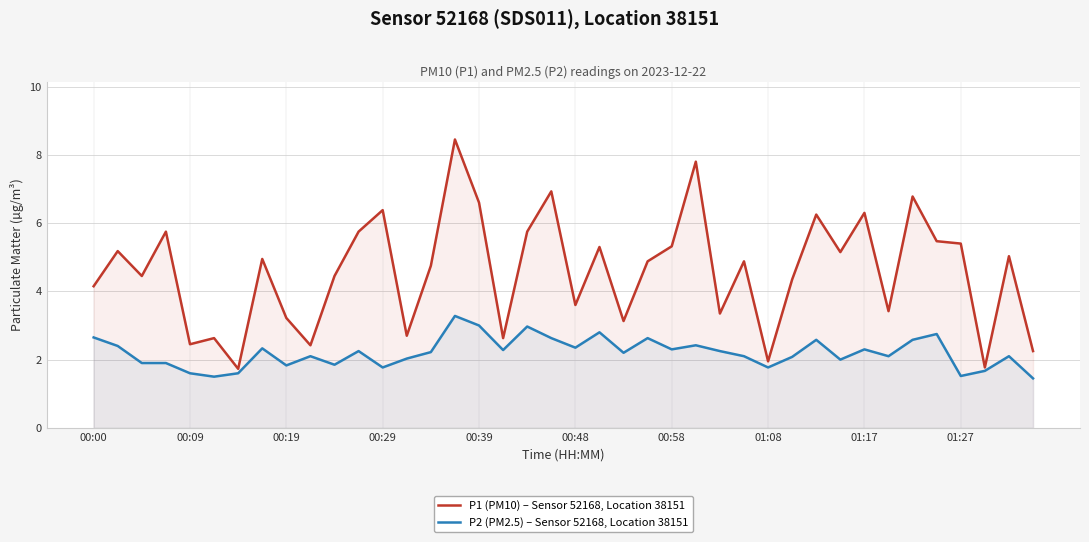

True or false: P2 (PM2.5) – Sensor 52168, Location 38151 has more than 2 interior local peaks.

True